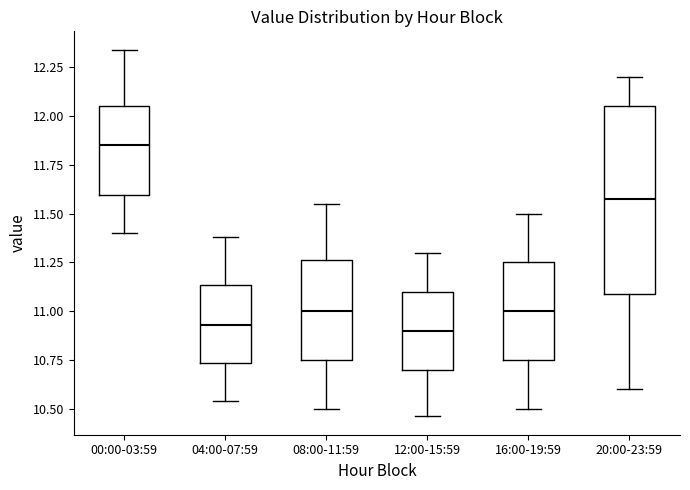

Where does the lower whisker of the box for 20:00-23:59 end on the y-axis? The values are not printed on the chart, so give them approximately, as read against the axis.

10.60